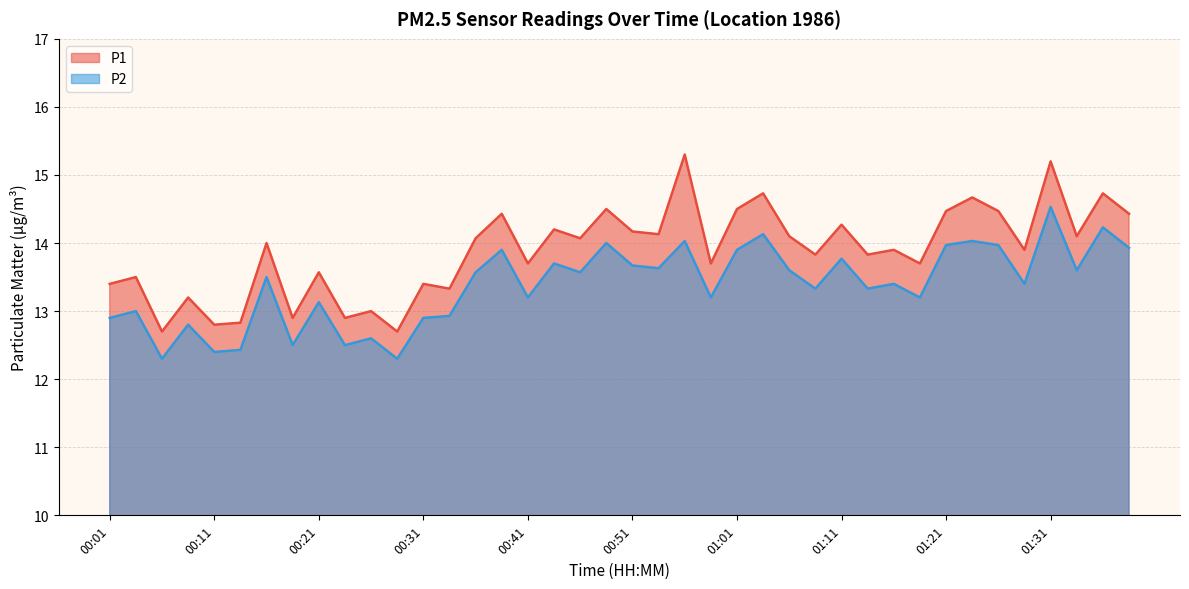

What position from the right is 00:01?

40